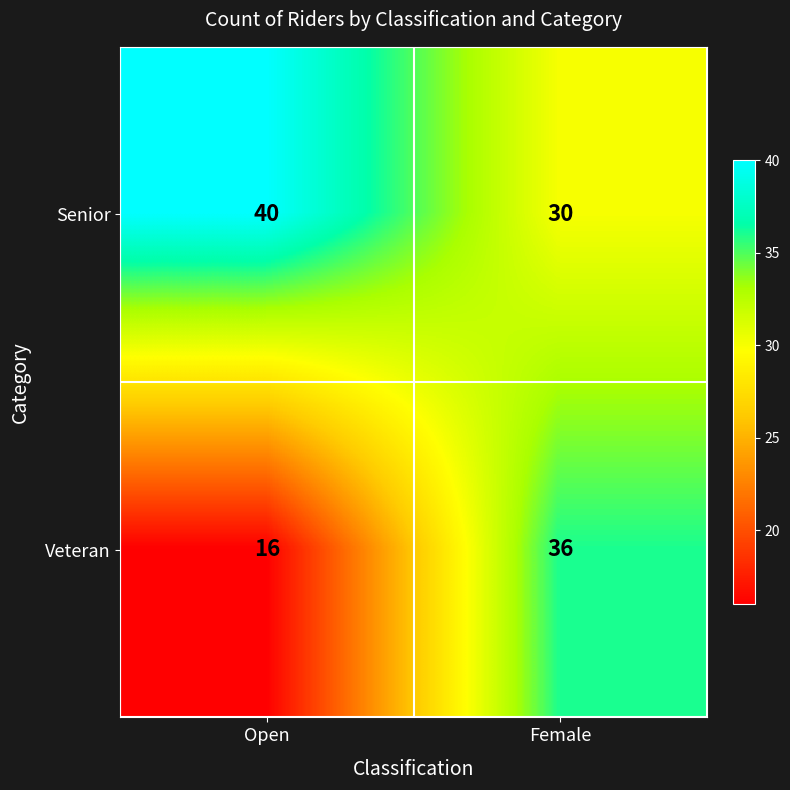

List the series in order of their peak value, lowest first.

Veteran, Senior